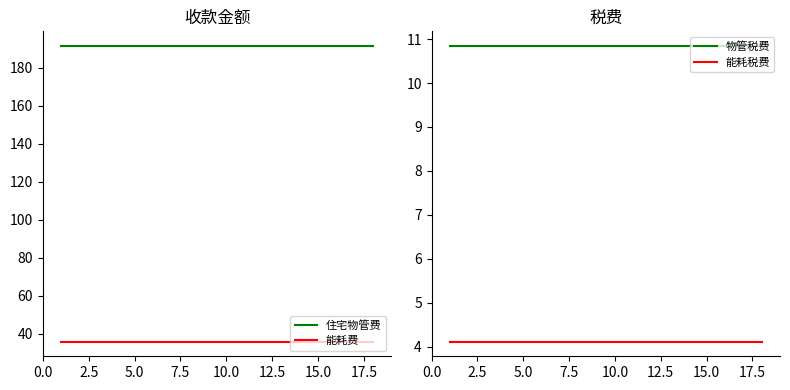

Which series has the largest total across all categories?

住宅物管费